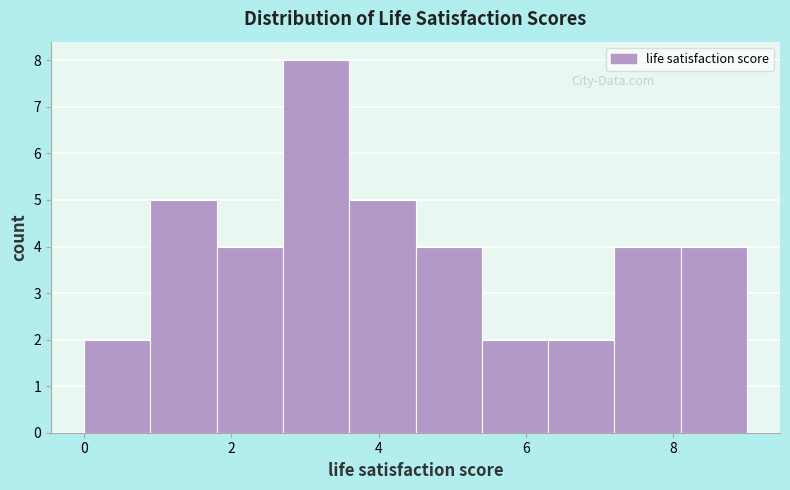

Which range on the x-axis has the tallest bar?

2.7 to 3.6